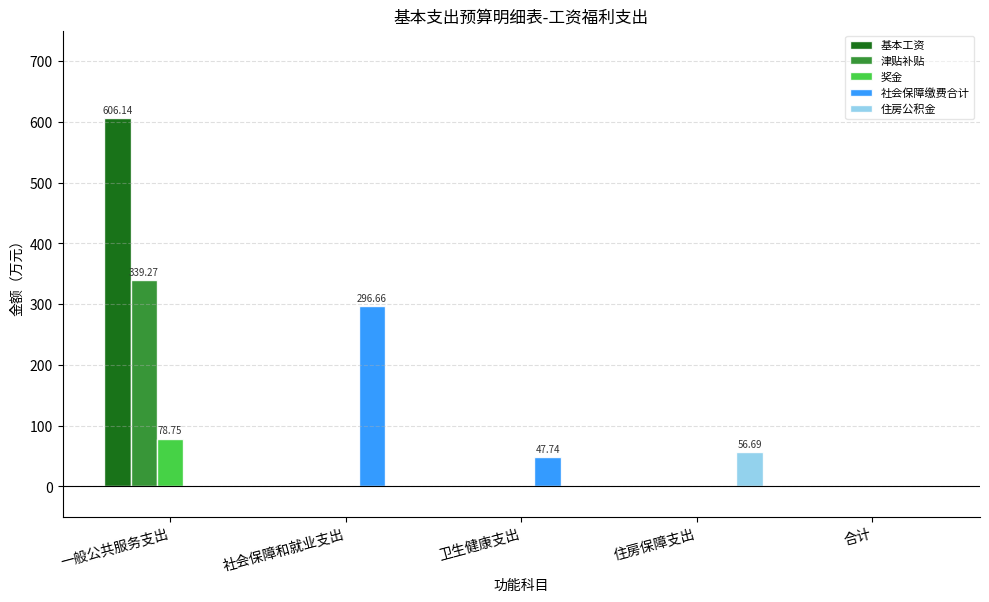

What is the sum of the 基本工资 values at 一般公共服务支出 and 社会保障和就业支出?

606.1